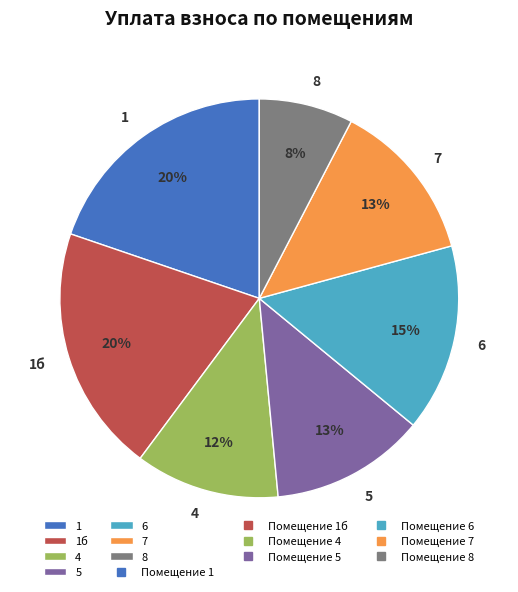

Count the number of slices in the pie.

7